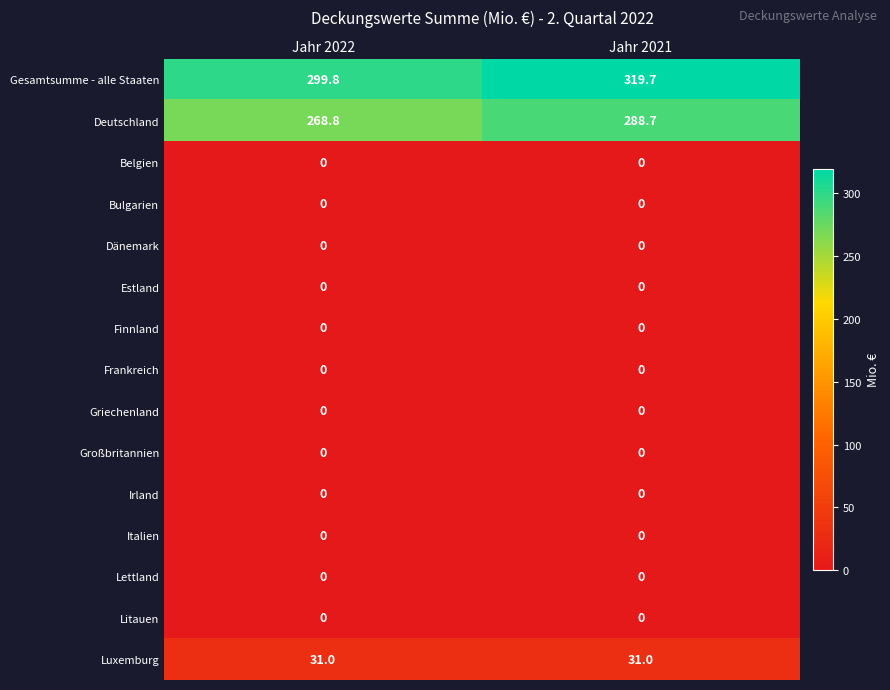

At how many categories does at least one series exceed 260?

2